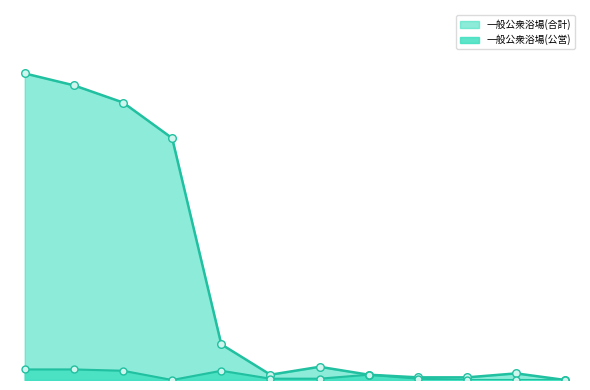

What is the total value across all series at 23?

231